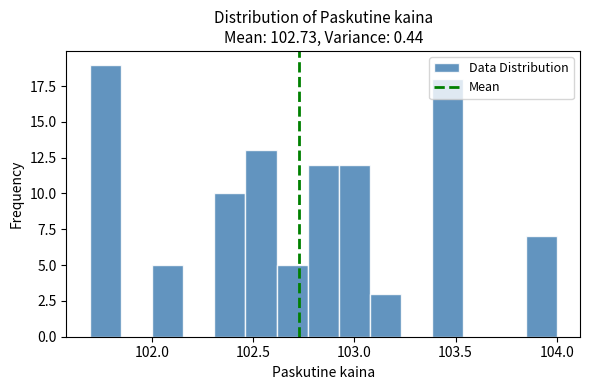

Around what value on the x-axis is the tallest bar? Give the approximate position of its centre, as read against the axis.

101.75